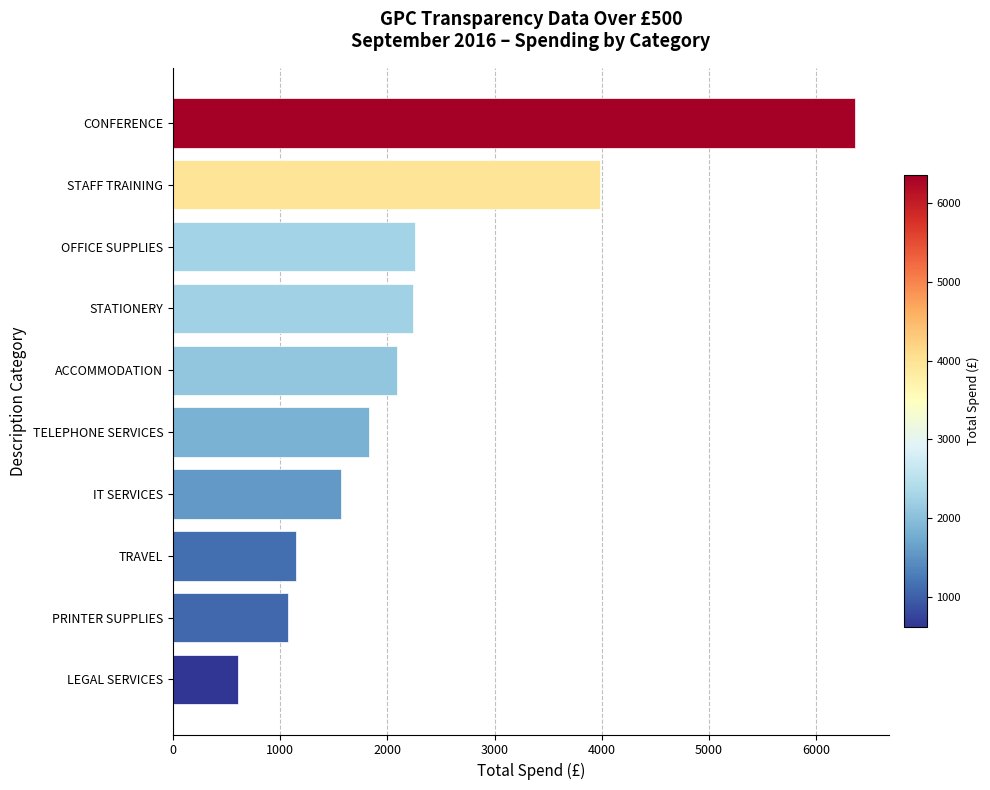

What is the greatest value displayed?

6361.3